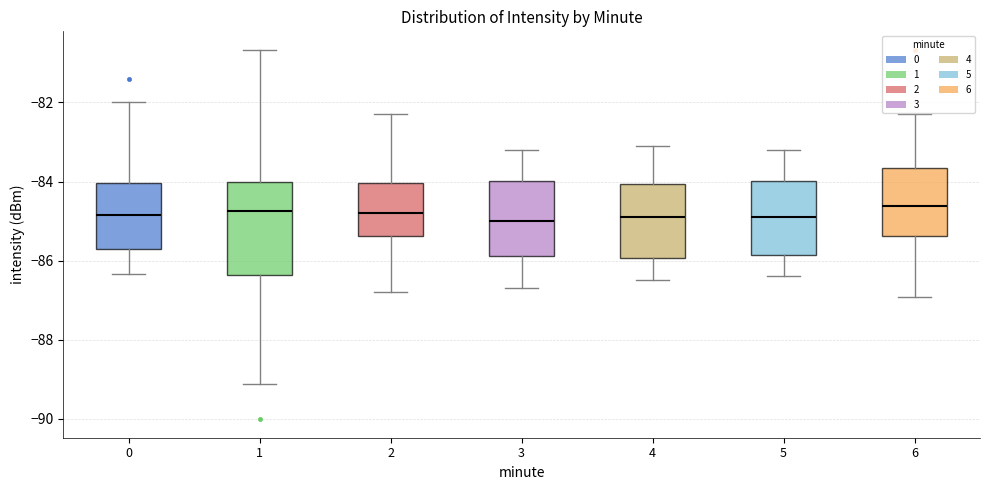

Which box is the tallest, from its lower edge to its upper edge?

1